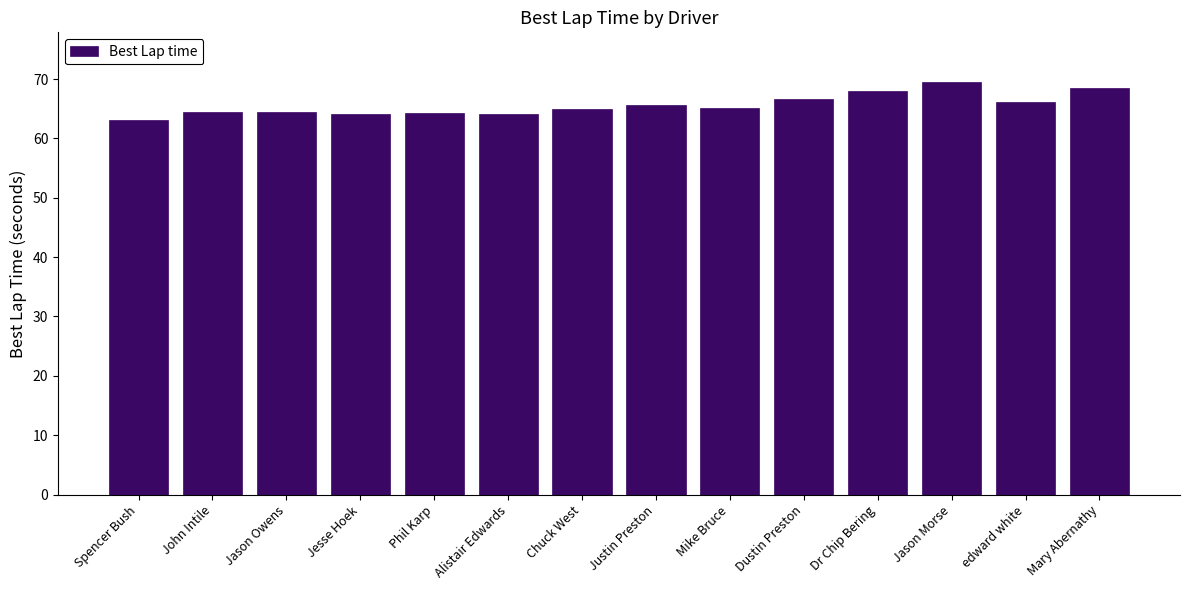

What value does the data have at Dustin Preston?

66.7